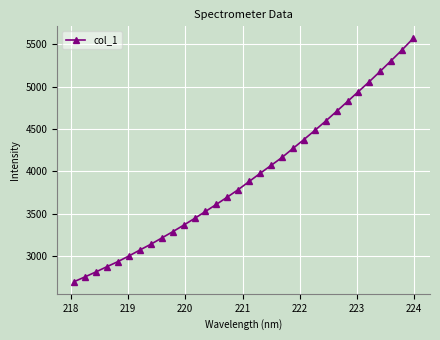

What is the smallest value displayed?

2701.4